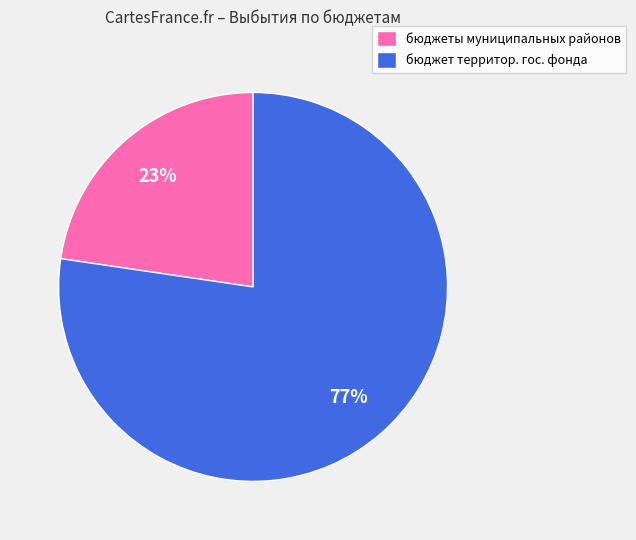

What is the largest slice in the pie chart?

бюджет территор. гос. фонда